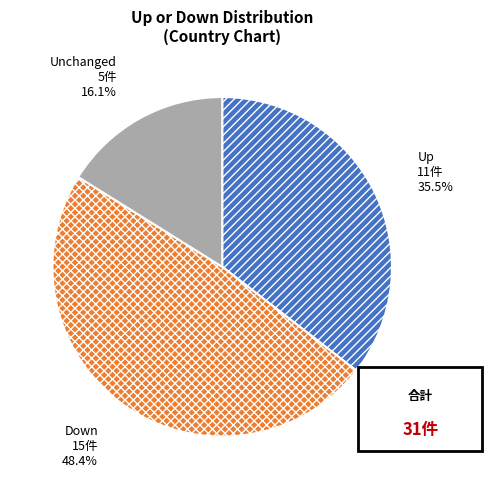

Is there a majority slice in this chart?

No